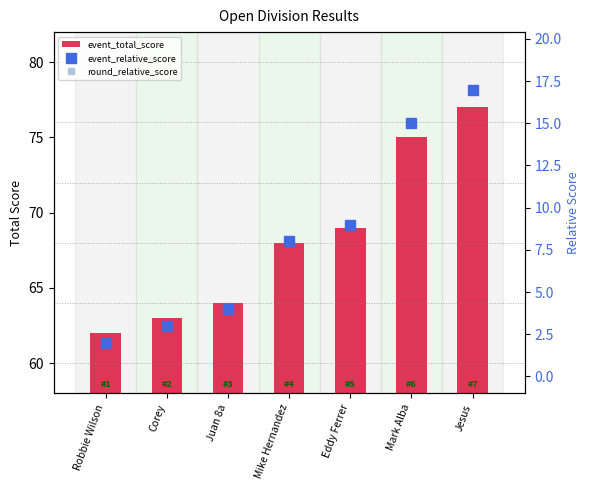

At which category is the sum across all series the highest?

Jesus